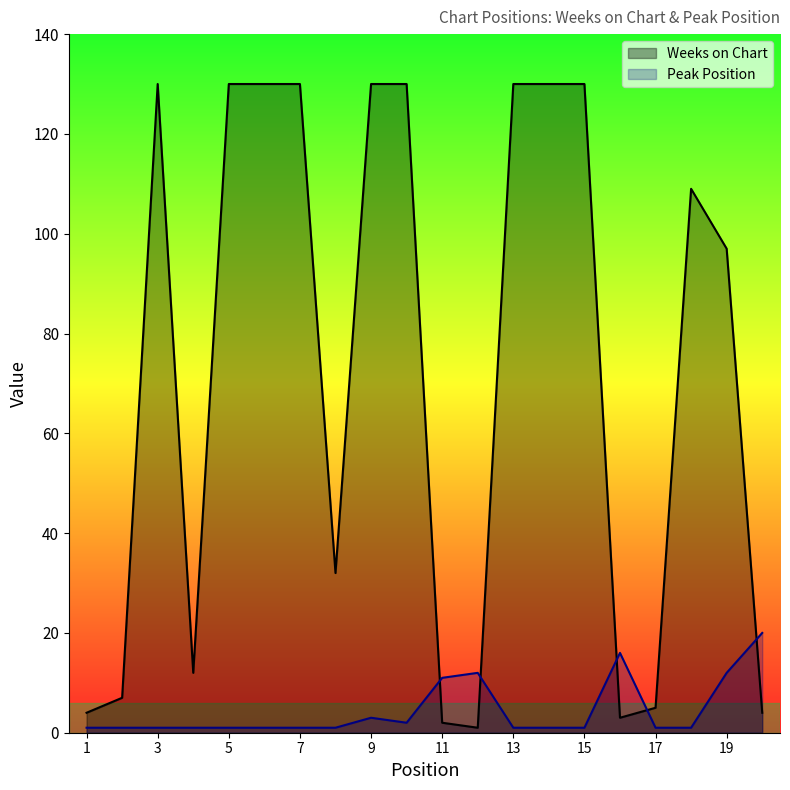

What is the value of the Peak Position point at the 17th from the left?

1